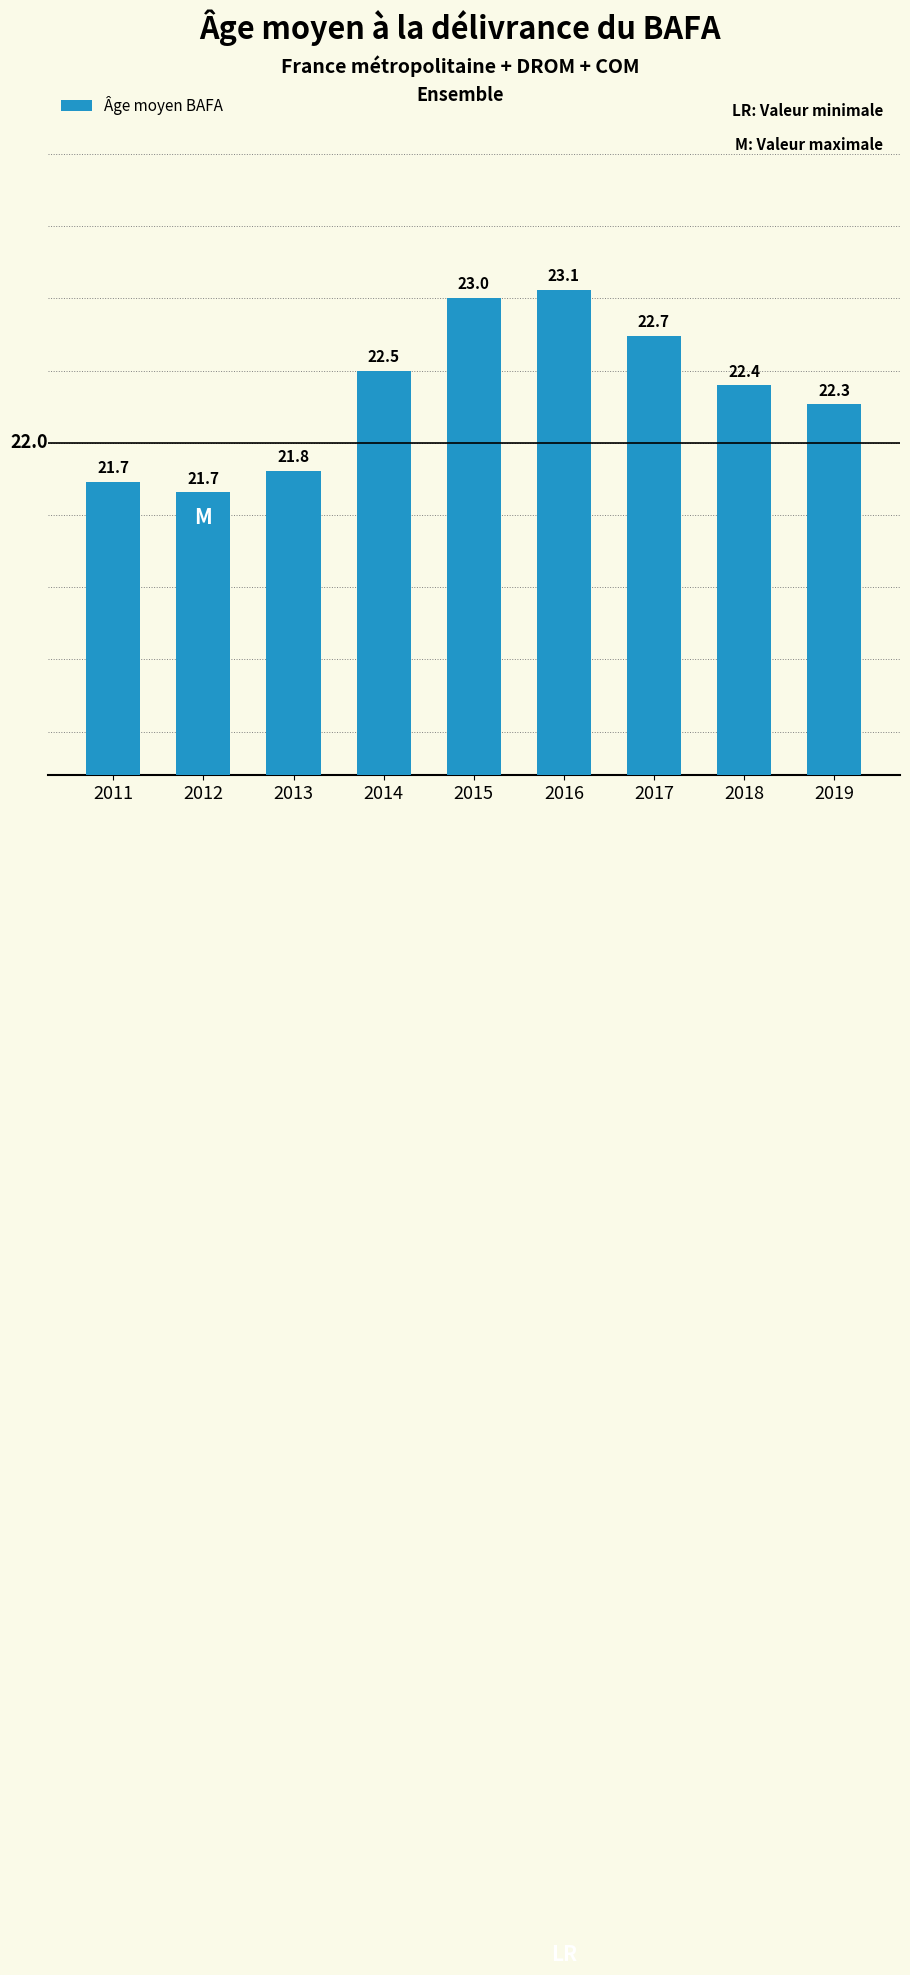

Is it true that the value at 2015 is 8.9?

False